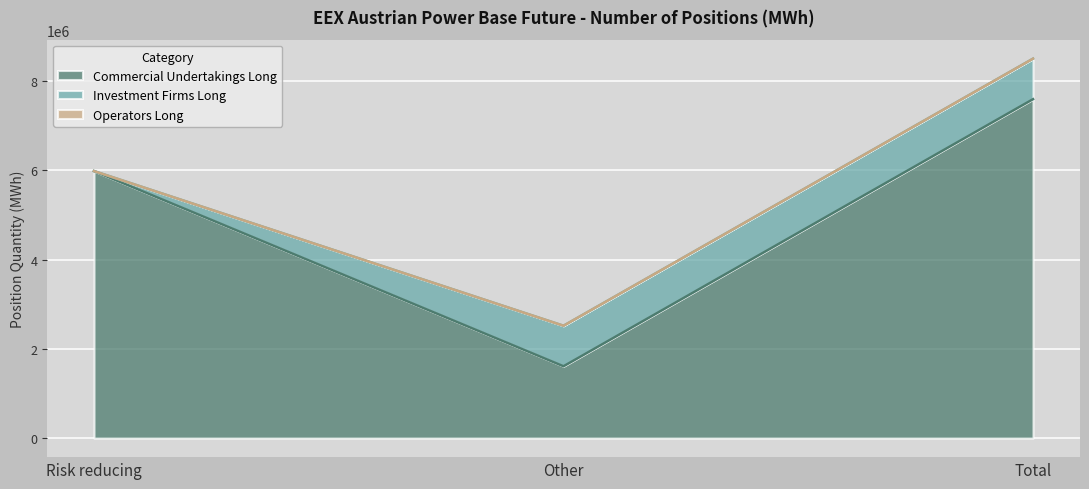

What is the sum of the Commercial Undertakings Long values at Total and Other?

9204906